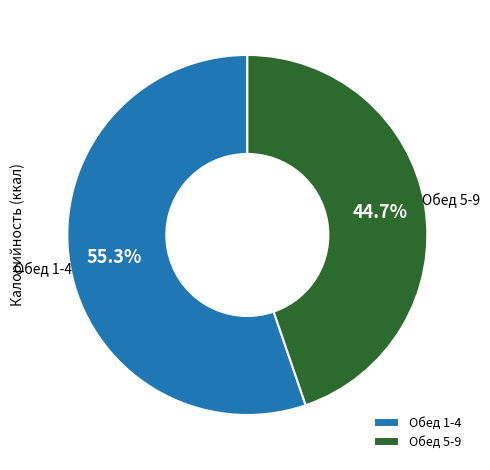

What percentage do Обед 1-4 and Обед 5-9 together represent?

100.0%